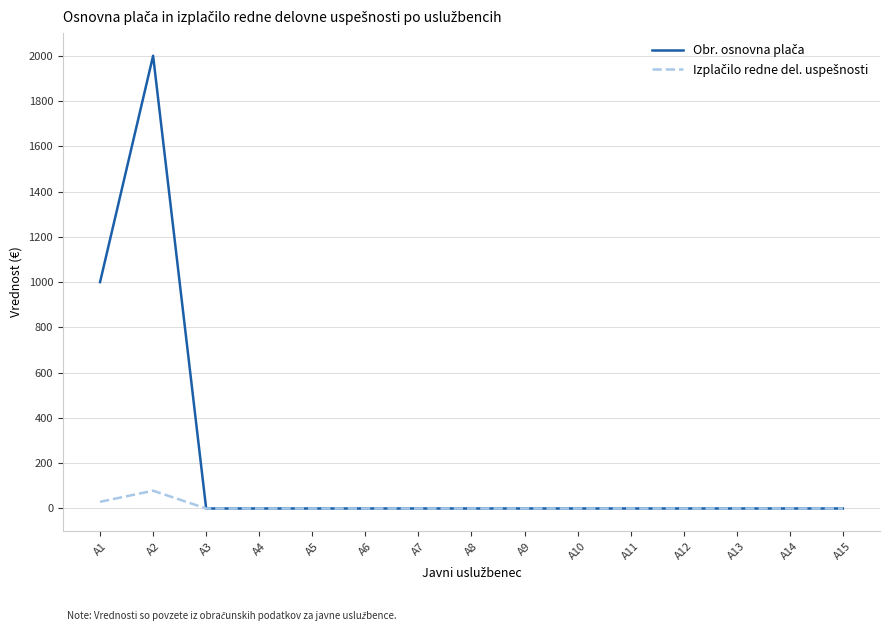

What is the greatest value displayed?

2000.0